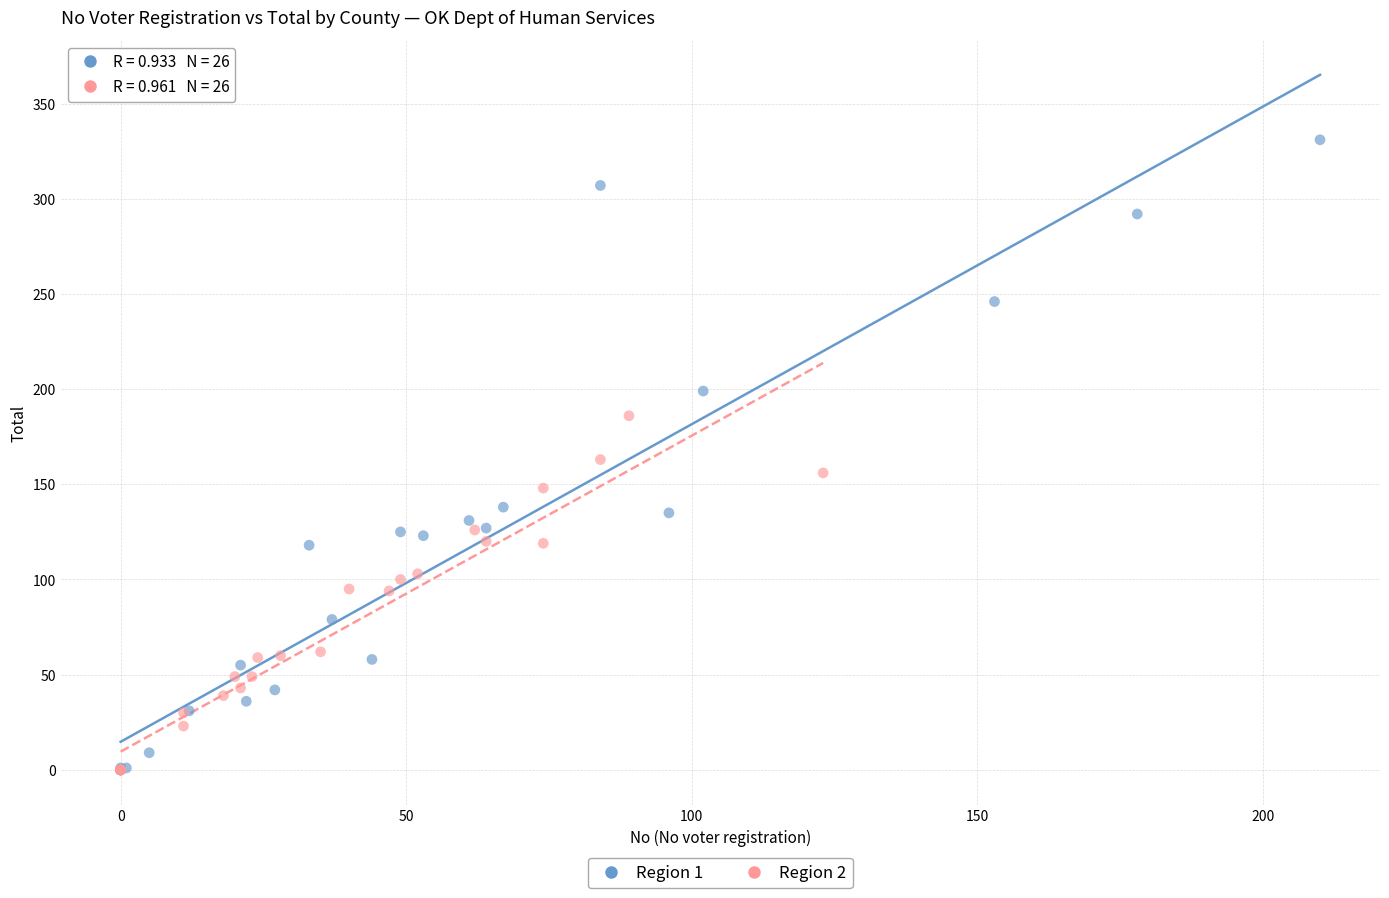

Which series contains the highest Y value?

Region 1